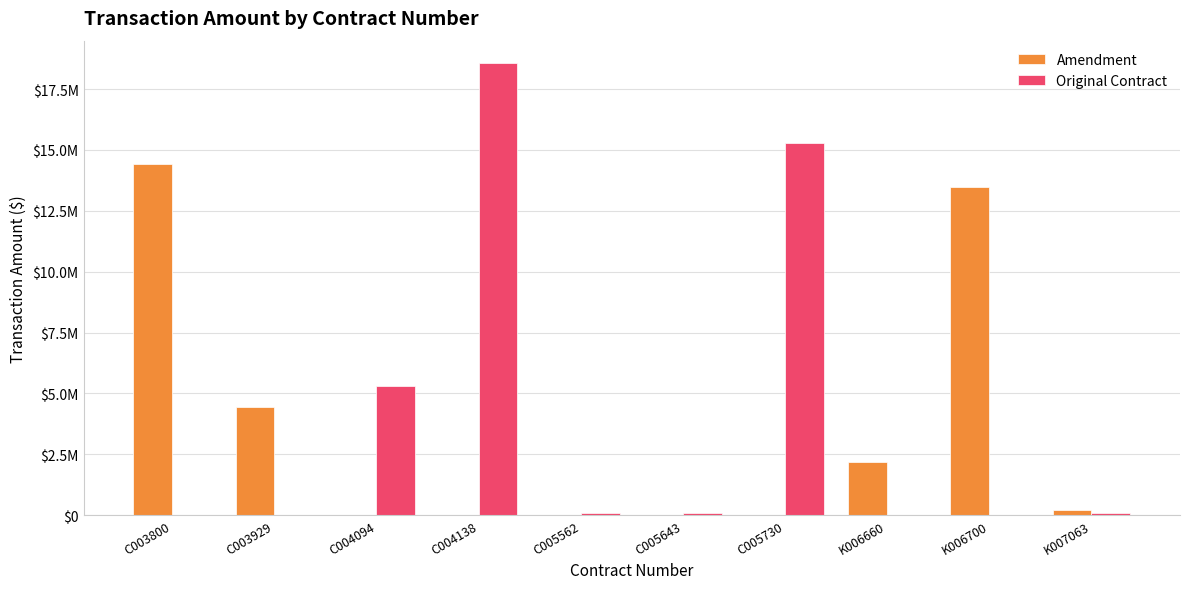

Reading left to right, transcribe all the data shown in this chart.

Amendment: 14439185	4449826	0	0	0	0	0	2189371	13460826	222934
Original Contract: 0	0	5312241	18558943	82796	82775	15284822	0	0	100000